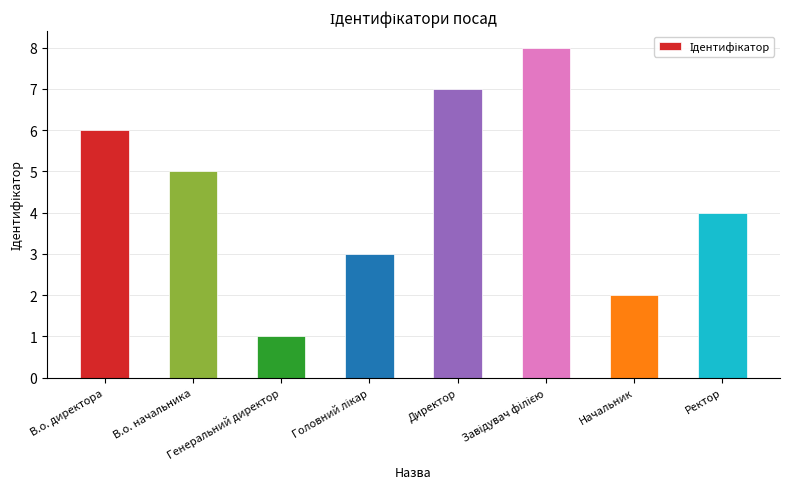

What is the difference between the second highest and minimum values?

6